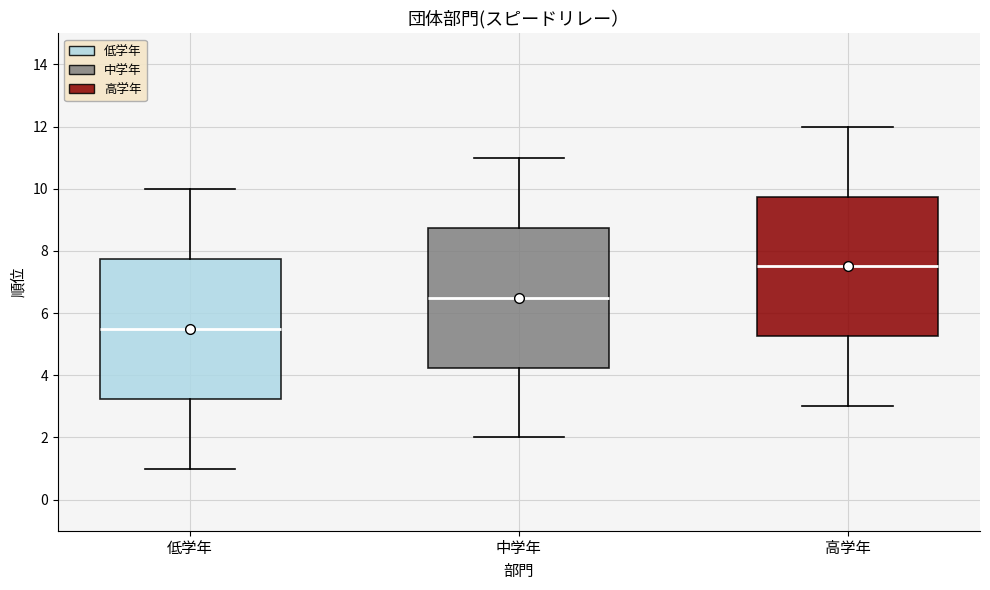

Reading left to right, transcribe this box plot: for each box, give where its median line is, the range the box spans, and where its two whiskers end, as read against the y-axis. The values are not printed on the chart, so give them approximately, as read against the axis.

低学年: median 5.6, box 3.2 to 7.8, whiskers 1.0 to 10.0
中学年: median 6.6, box 4.2 to 8.8, whiskers 2.0 to 11.0
高学年: median 7.6, box 5.2 to 9.8, whiskers 3.0 to 12.0